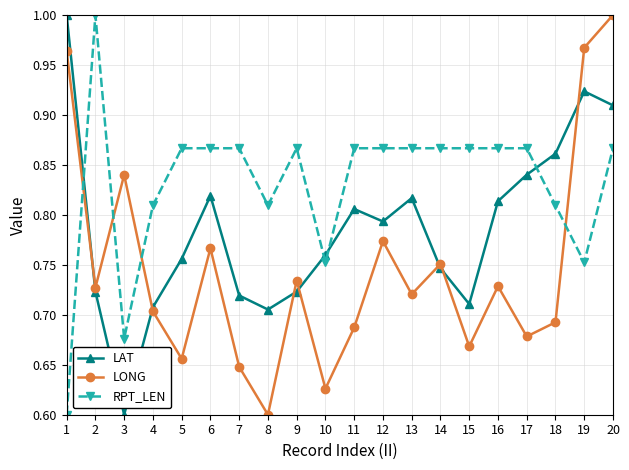

Does the chart have visible grid lines?

Yes